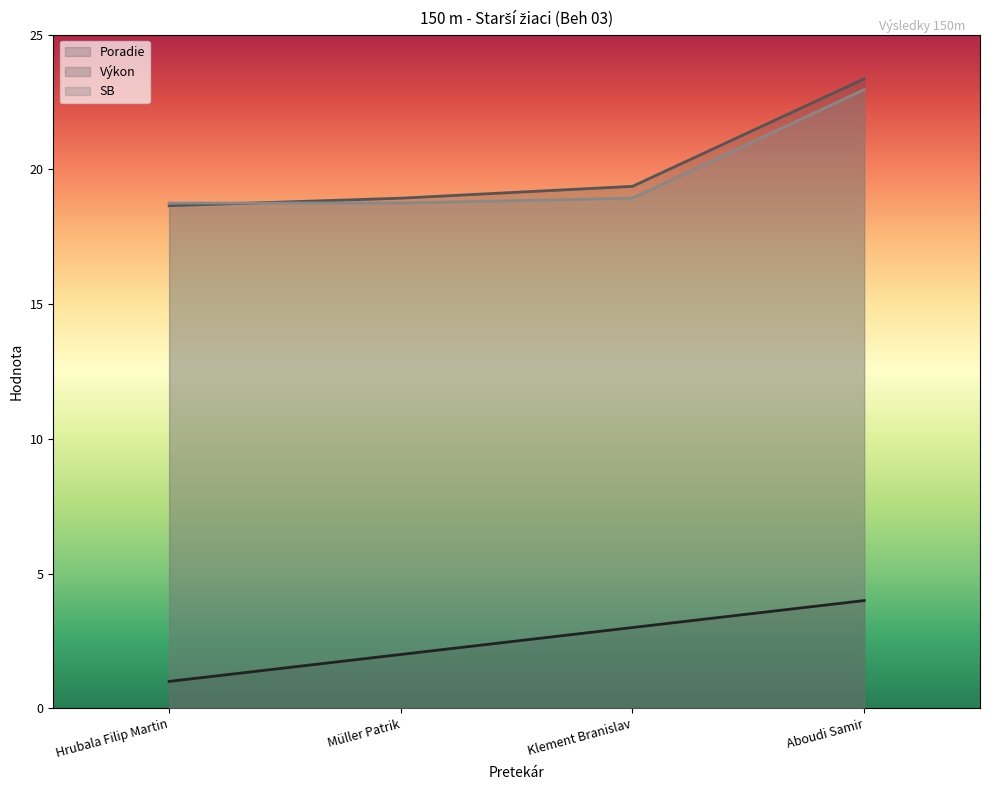

How many distinct data groups are displayed?

3